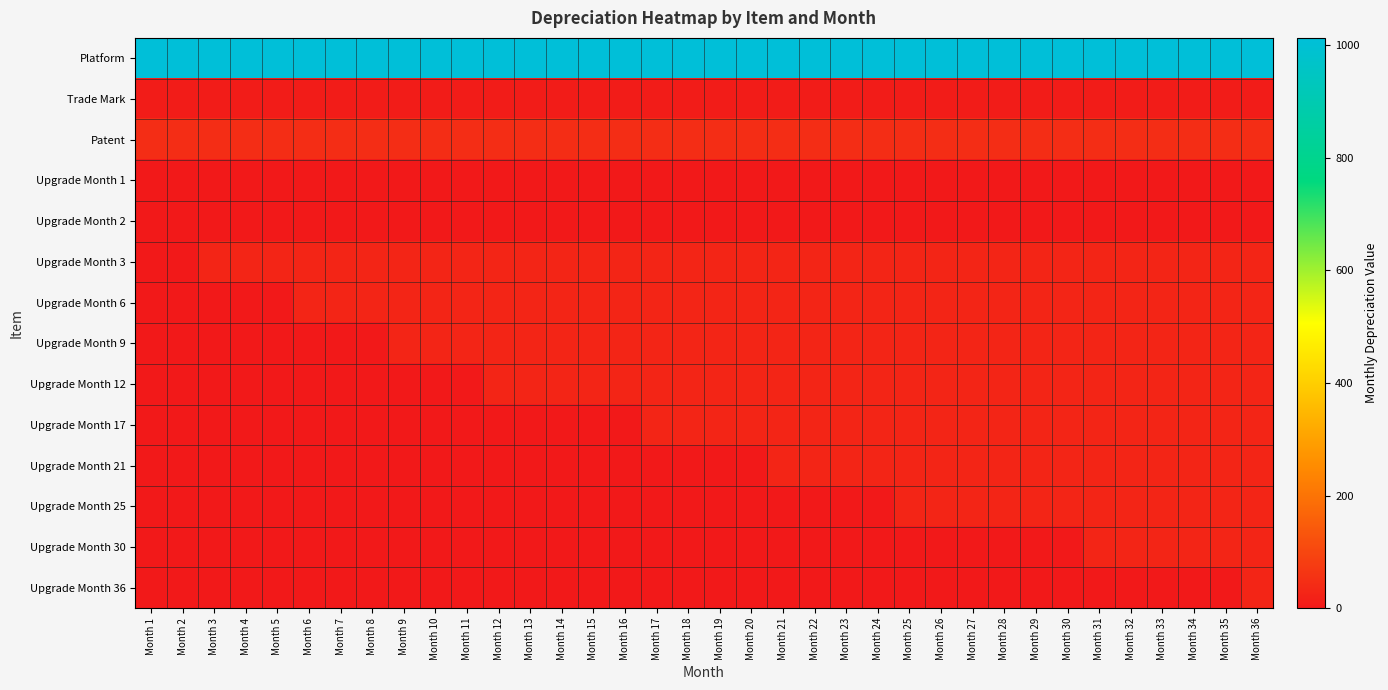

Which series changed the most between Month 11 and Month 28?

Upgrade Month 12